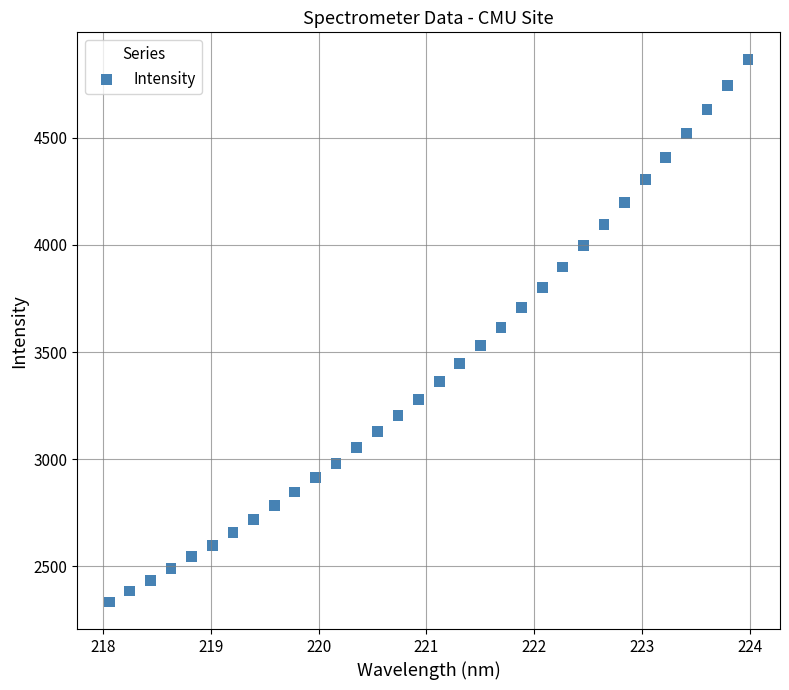

What is the range of Y values (max minus min)?

2531.3